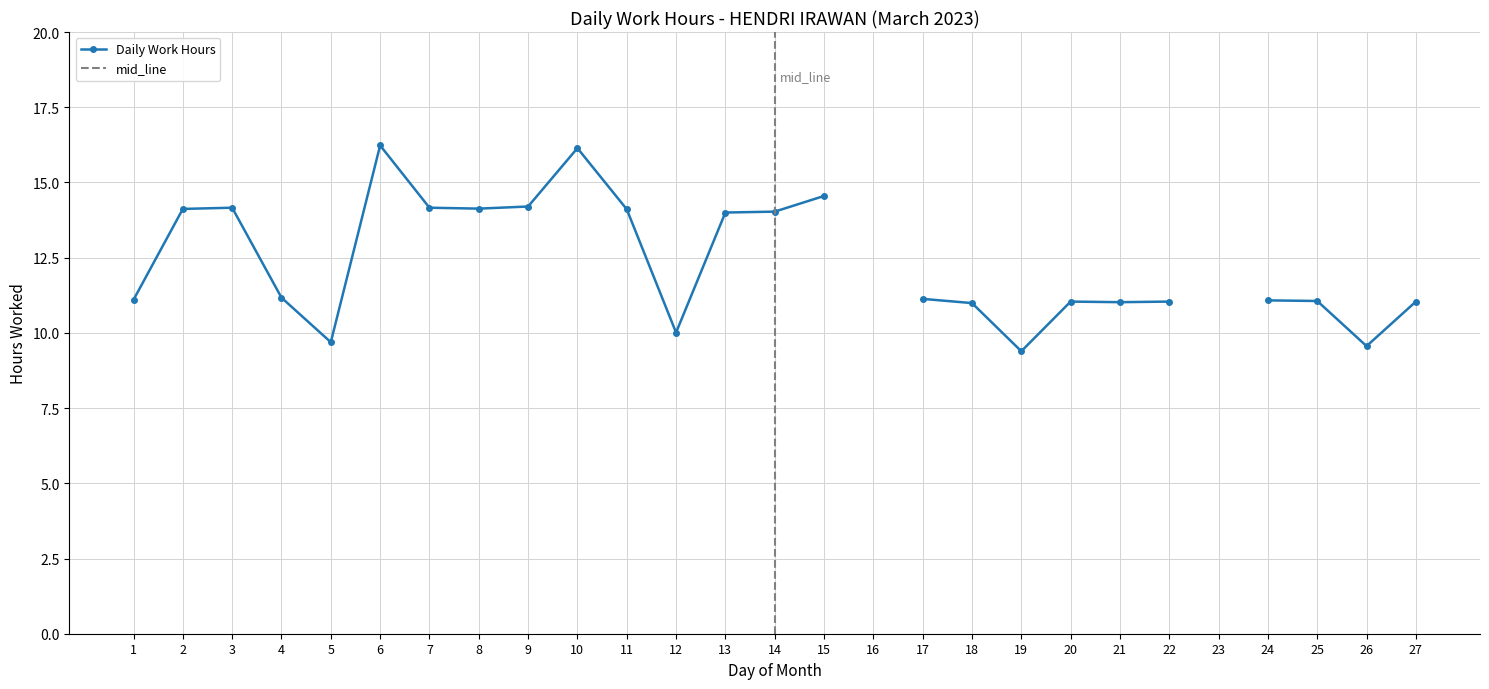

Which has a higher value, 10 or 19?

10